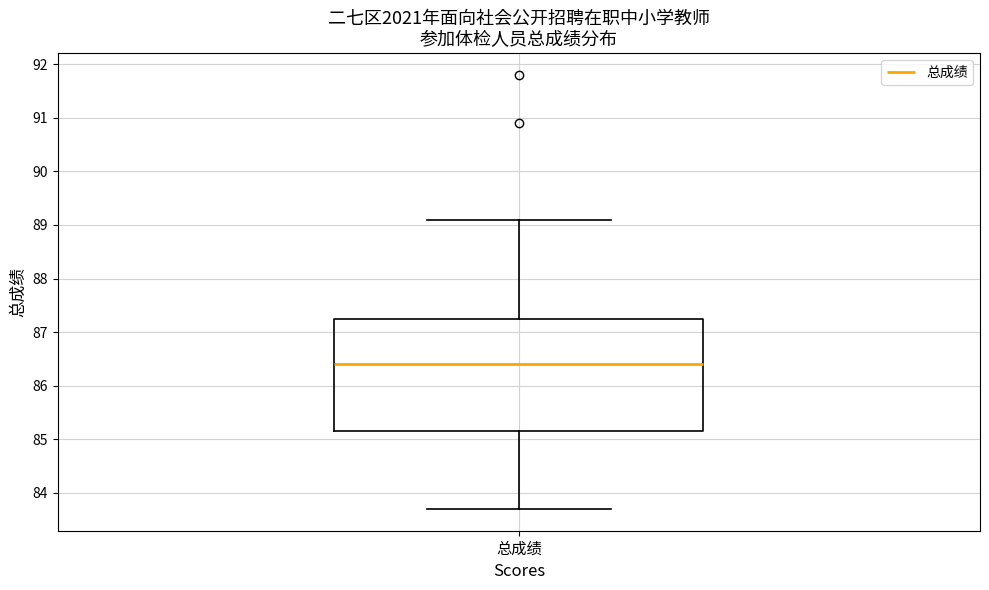

Transcribe this box plot: give where the median line is, the range the box spans, and where the two whiskers end, as read against the y-axis. The values are not printed on the chart, so give them approximately, as read against the axis.

median 86.4, box 85.2 to 87.3, whiskers 83.7 to 89.1